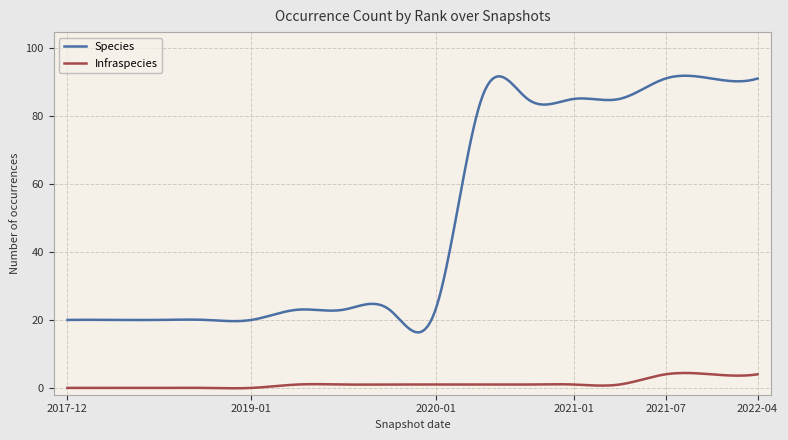

Which series has the largest total across all categories?

Species